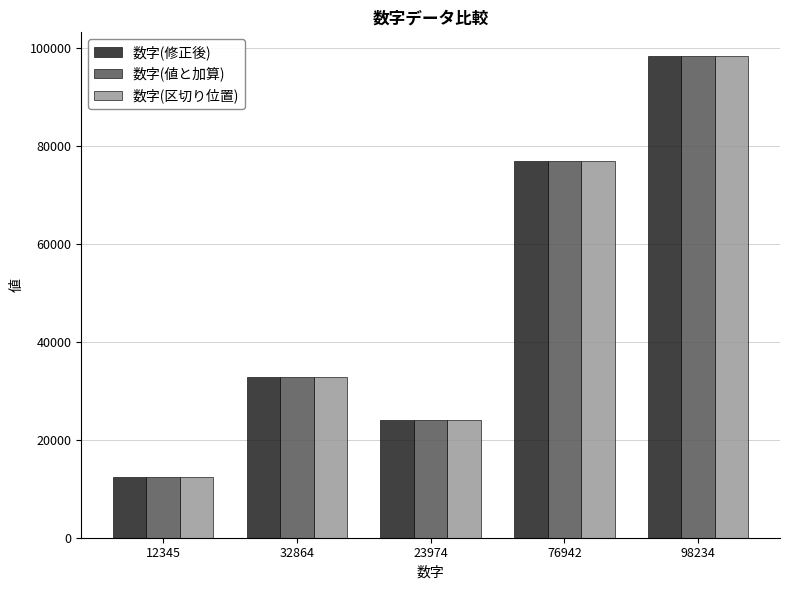

Reading left to right, extract all data points from this chart.

数字(修正後): 12345	32864	23974	76942	98234
数字(値と加算): 12345	32864	23974	76942	98234
数字(区切り位置): 12345	32864	23974	76942	98234